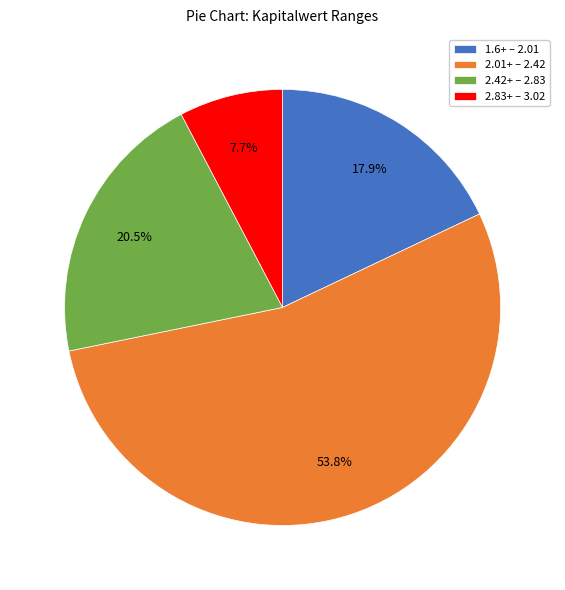

Count the number of slices in the pie.

4